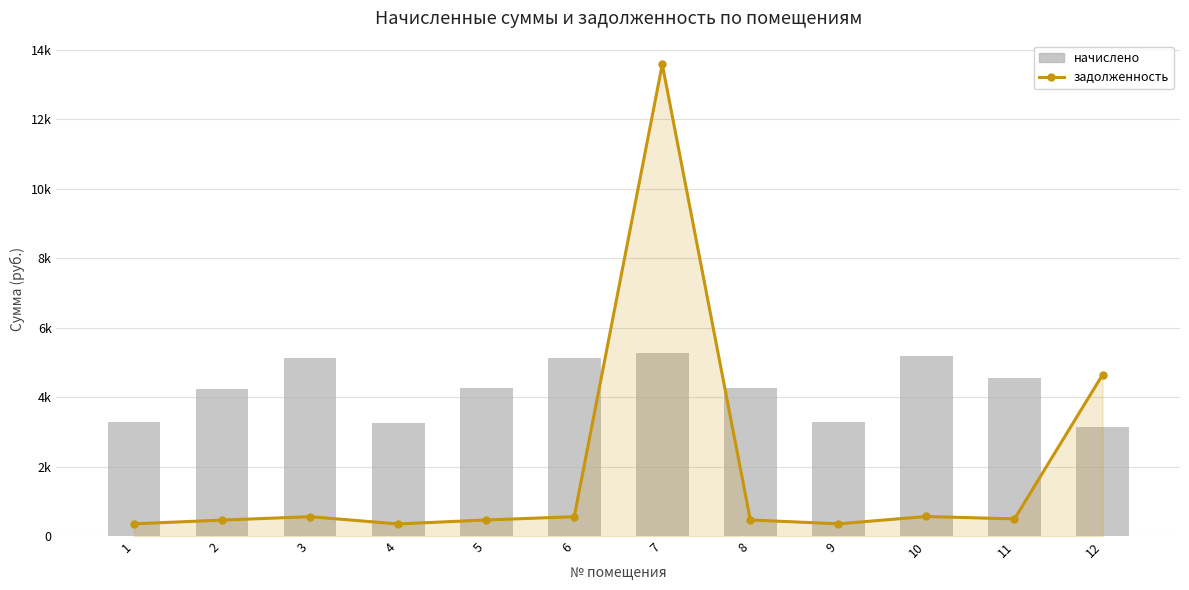

Rank the series by their maximum value, from lowest to highest.

начислено, задолженность